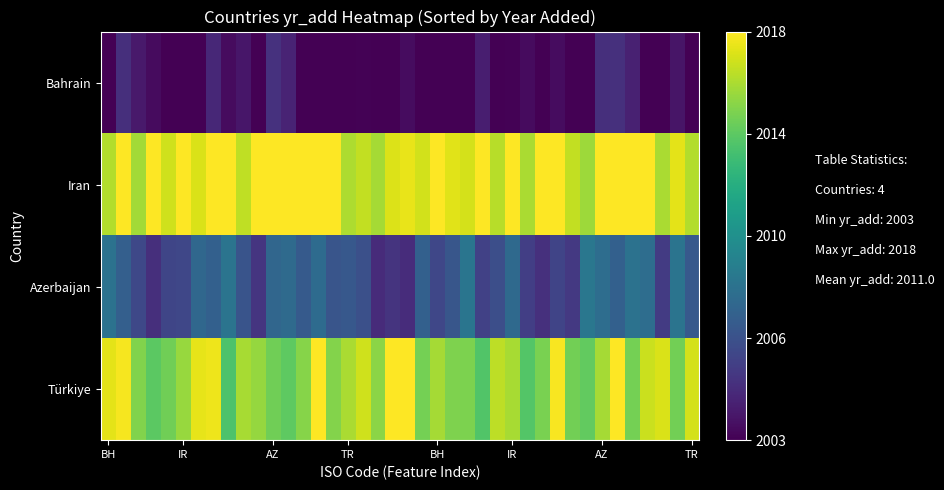

How many categories are shown in the chart?

40